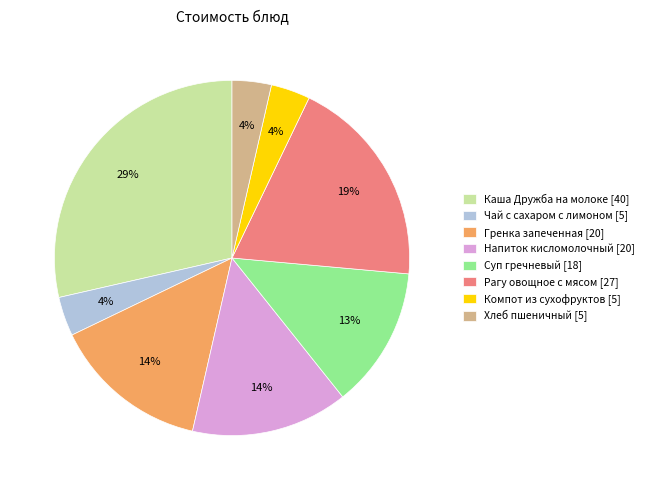

To the nearest percent, what is the average slice percentage?

12%